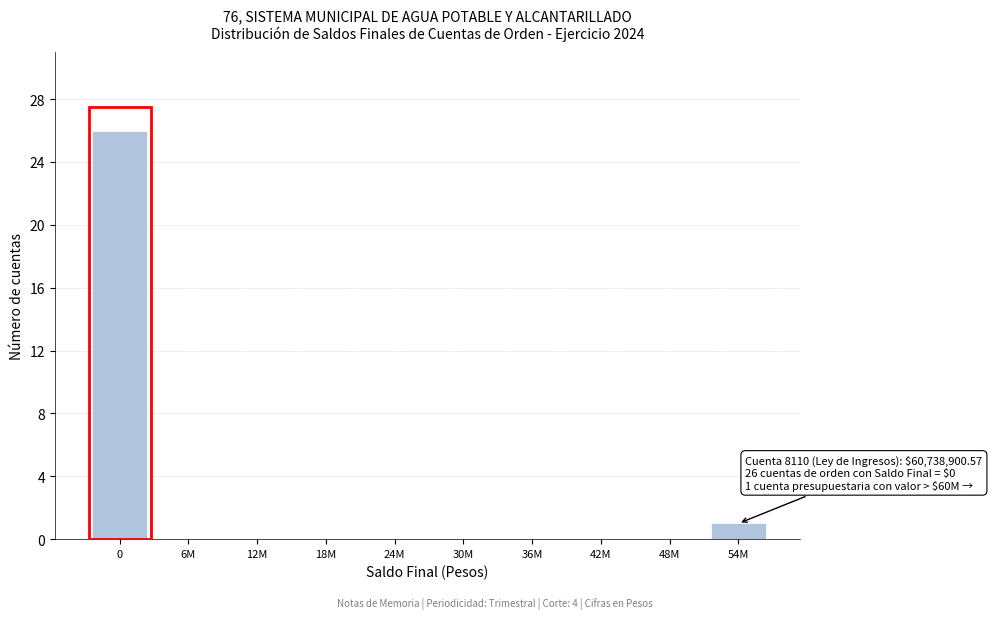

Reading left to right, list all the values displayed in this chart.

0=26	6M=0	12M=0	18M=0	24M=0	30M=0	36M=0	42M=0	48M=0	54M=1